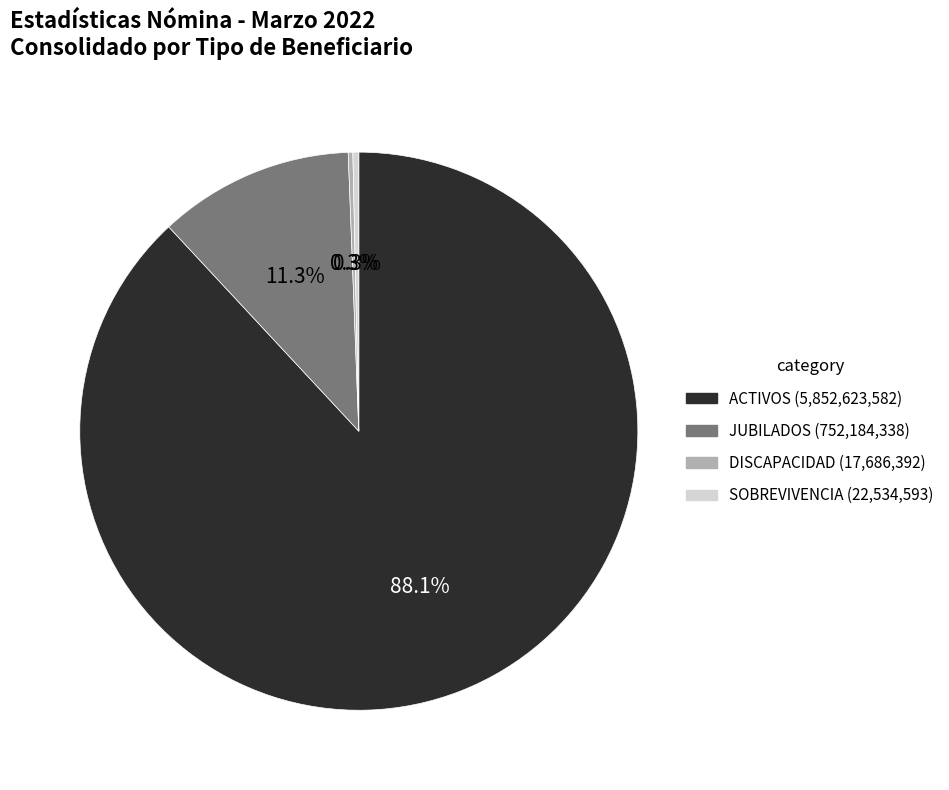

Is there a majority slice in this chart?

Yes